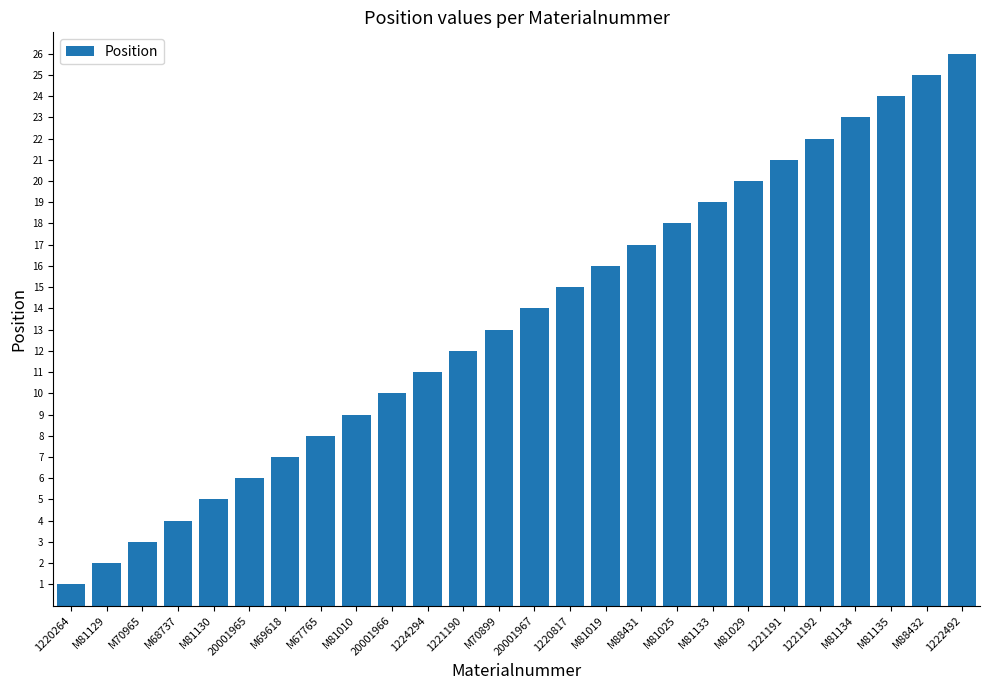

Is it true that the value at M70965 is 3?

True